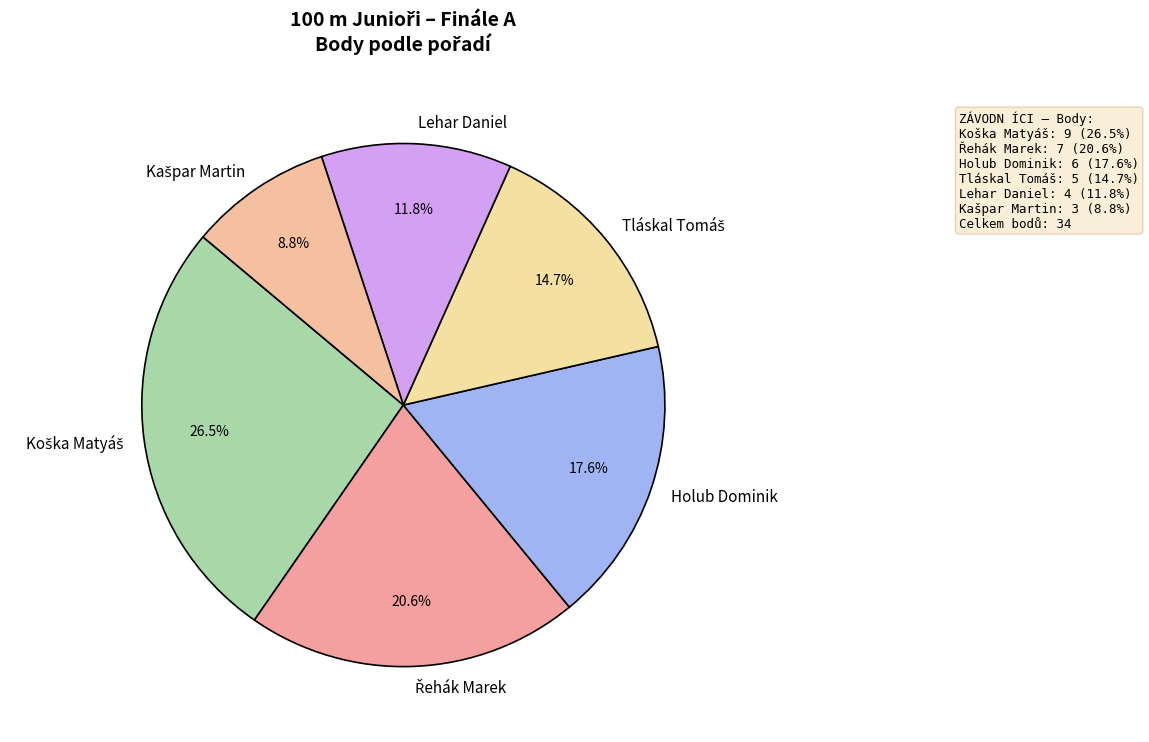

How many slices are in this pie chart?

6